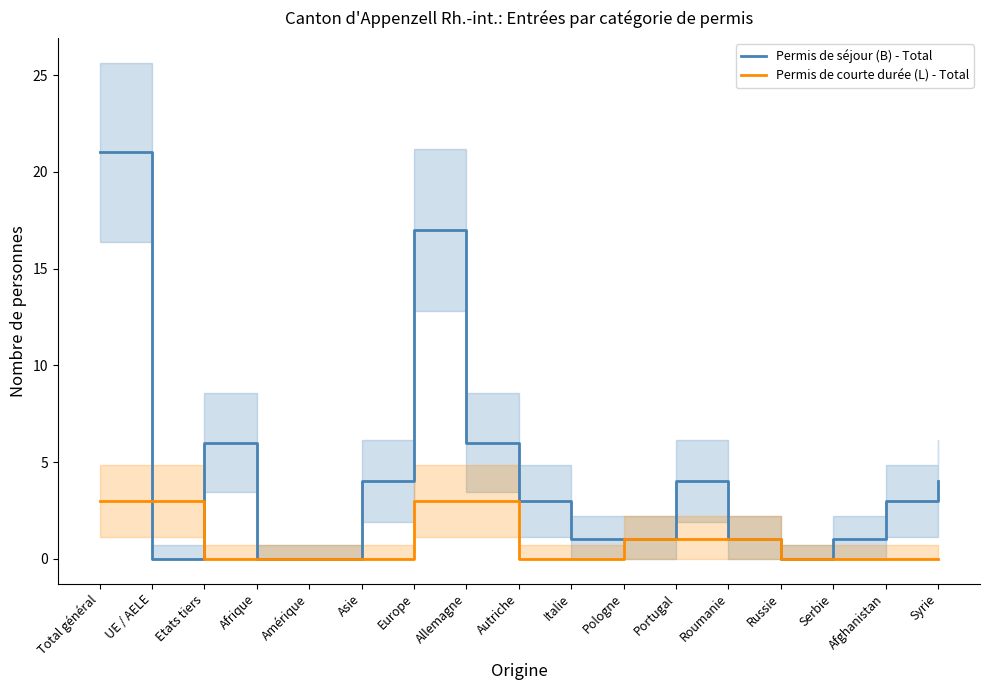

Which series has the widest spread of values?

Permis de séjour (B) - Total